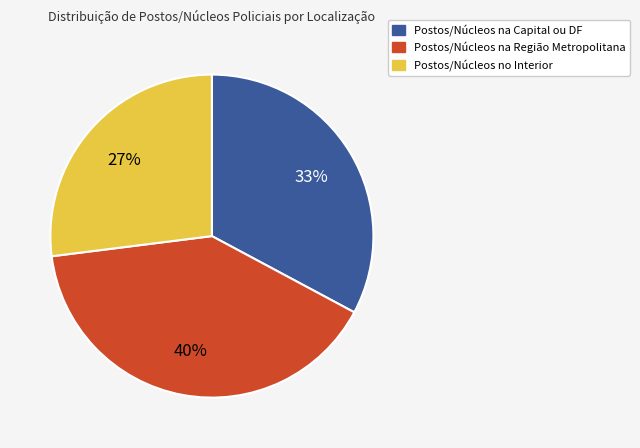

Rank the categories by value from lowest to highest.

Postos/Núcleos no Interior, Postos/Núcleos na Capital ou DF, Postos/Núcleos na Região Metropolitana